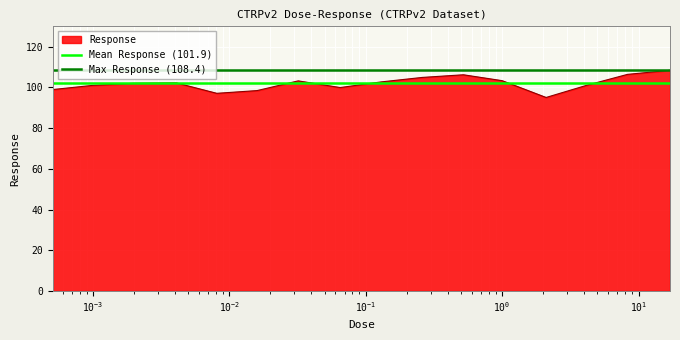

Is the value of Mean Response (101.9) at $\mathdefault{10^{-4}}$ greater than the value of Max Response (108.4) at $\mathdefault{10^{-5}}$?

No